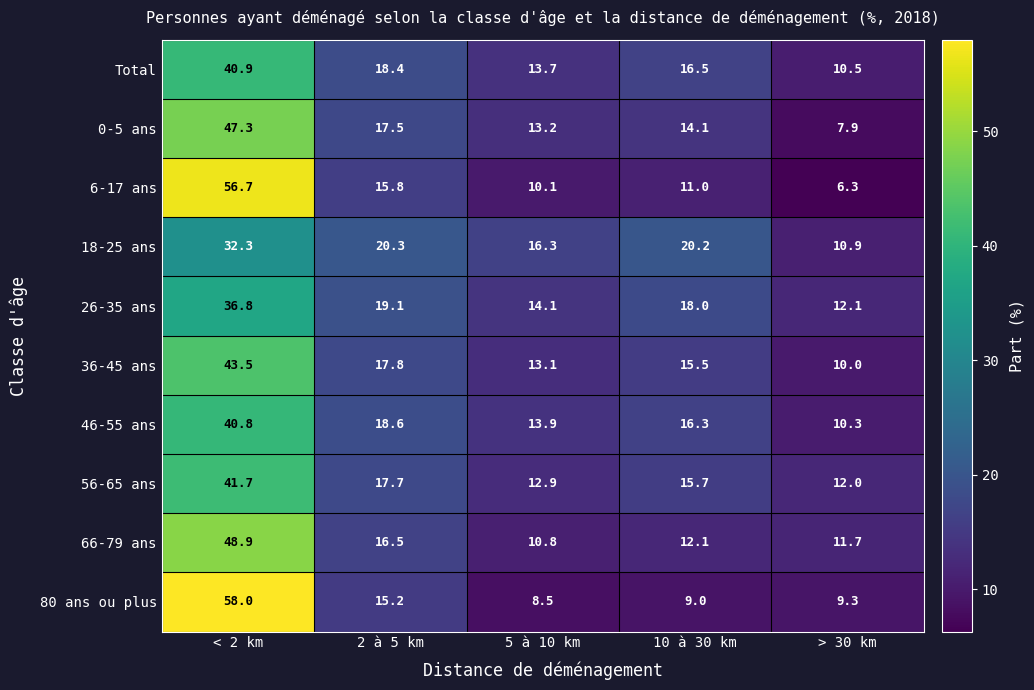

What is the maximum value for 46-55 ans?

40.8